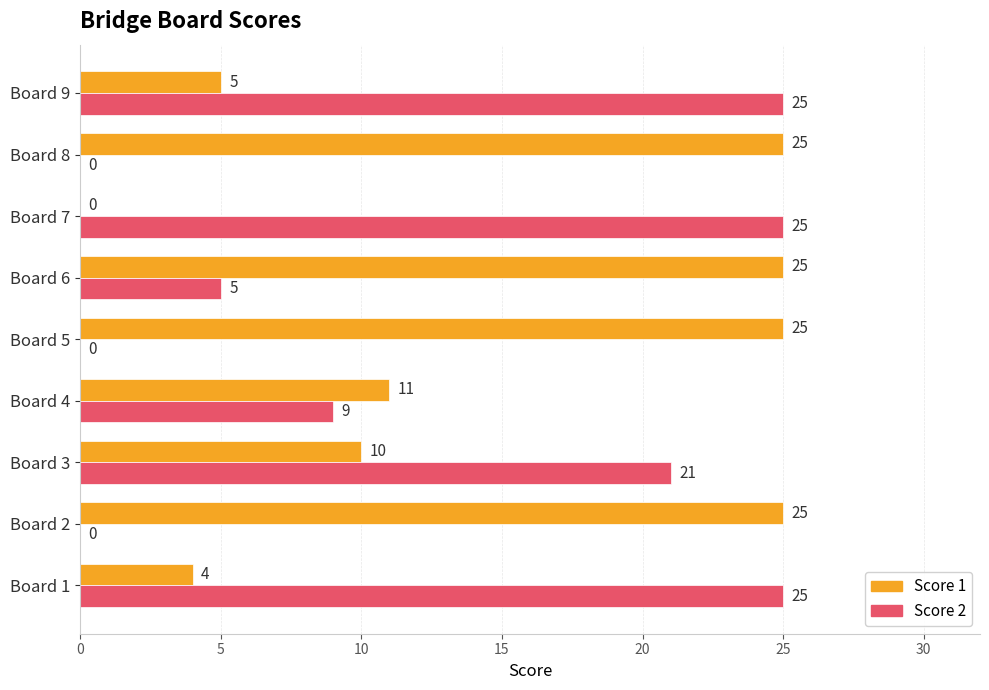

What is the sum of all Score 1 values?

130